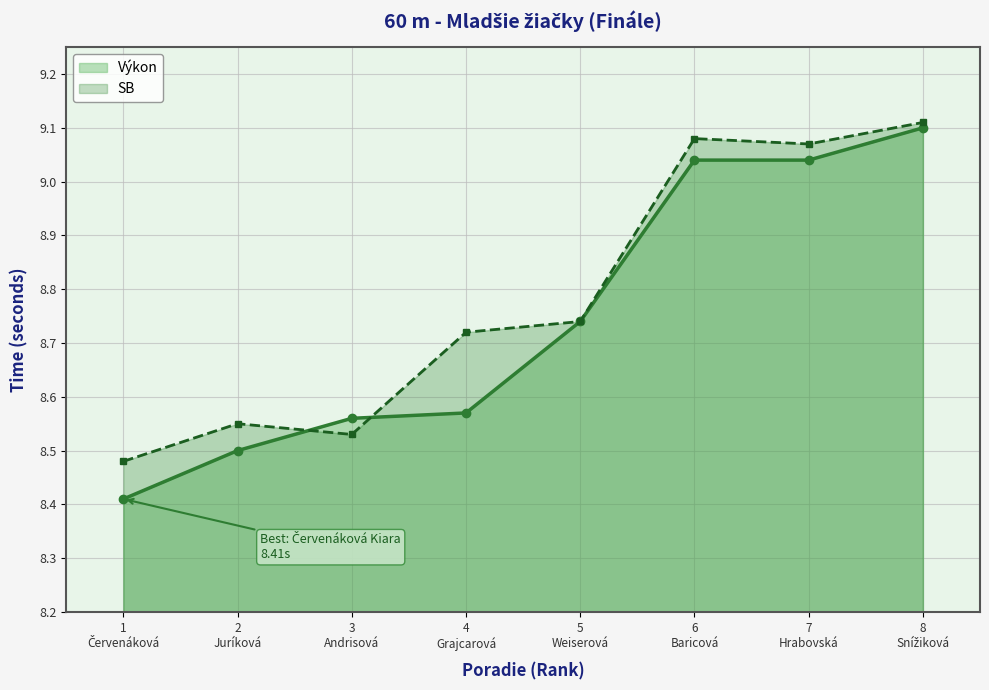

What are all the series names shown in the legend?

Výkon, SB